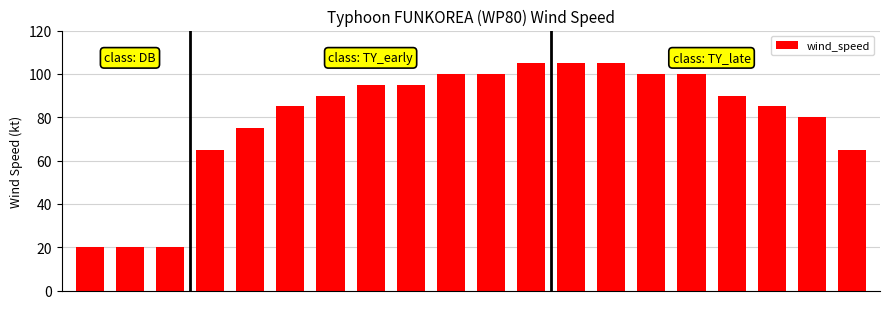

What is the value of the 17th bar from the left?

90